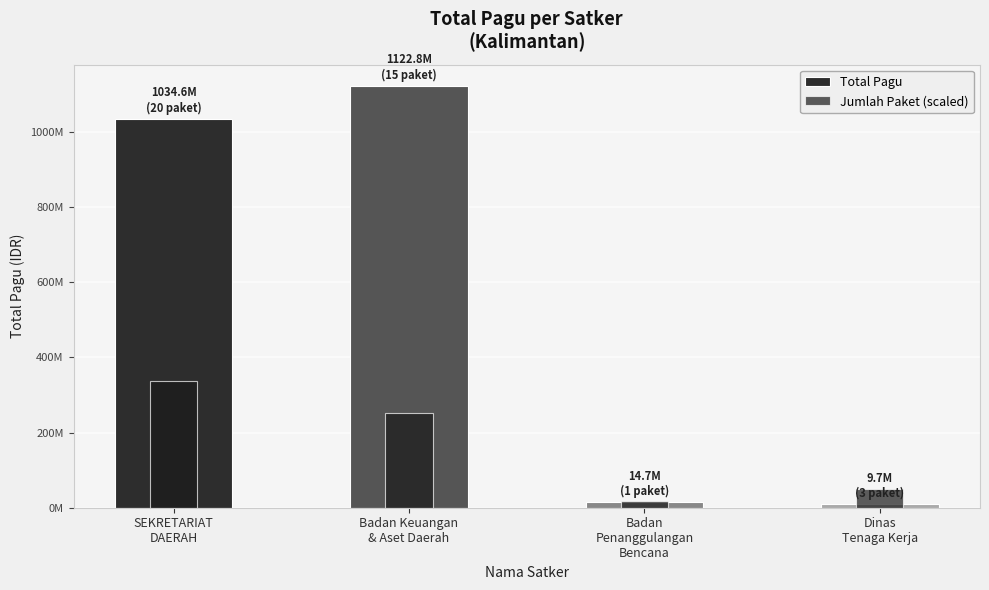

Which has a higher value, SEKRETARIAT
DAERAH or Badan Keuangan
& Aset Daerah?

Badan Keuangan
& Aset Daerah